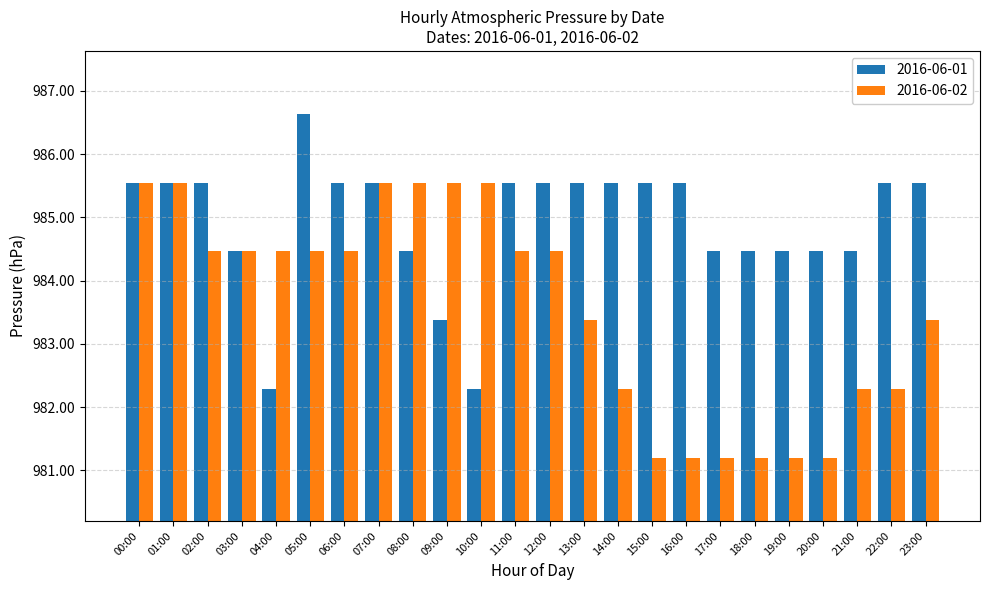

Which series has the largest total across all categories?

2016-06-01